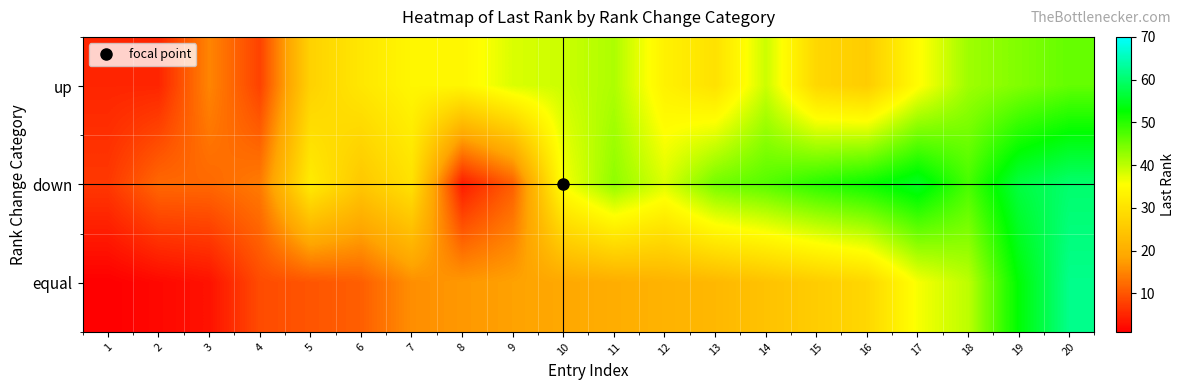

At which category does the chart reach its minimum across all series?

1